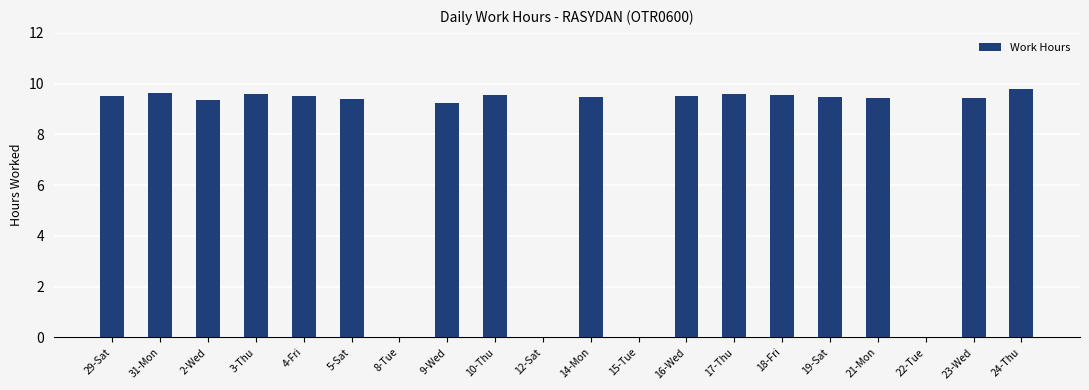

The value at 21-Mon is 15.4. True or false?

False